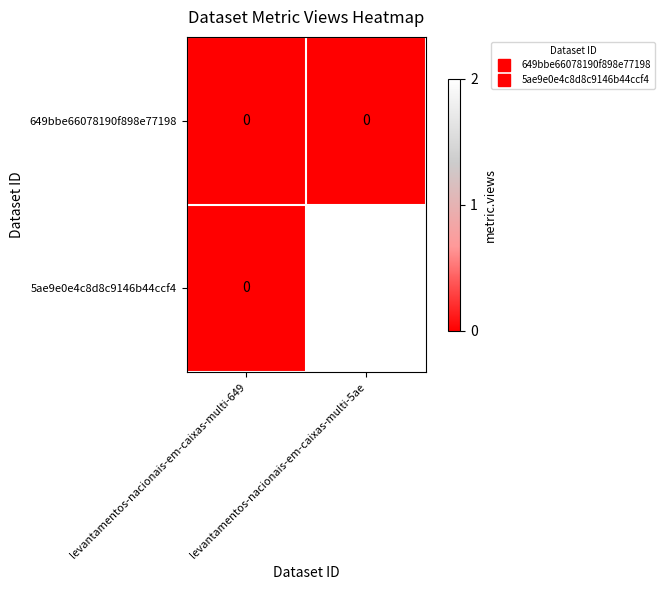

List the series in order of their overall mean, highest first.

5ae9e0e4c8d8c9146b44ccf4, 649bbe66078190f898e77198